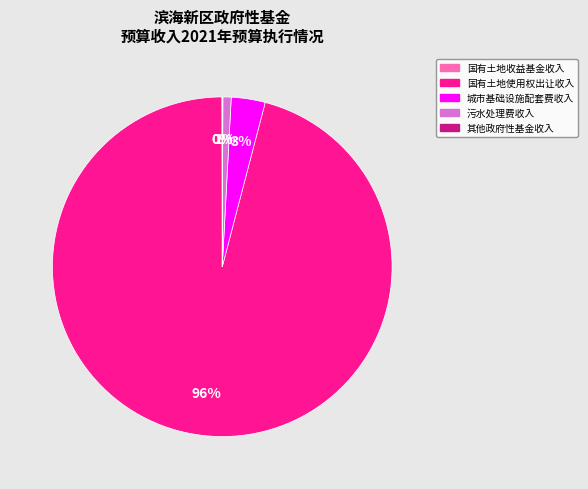

Which slice is the largest?

国有土地使用权出让收入